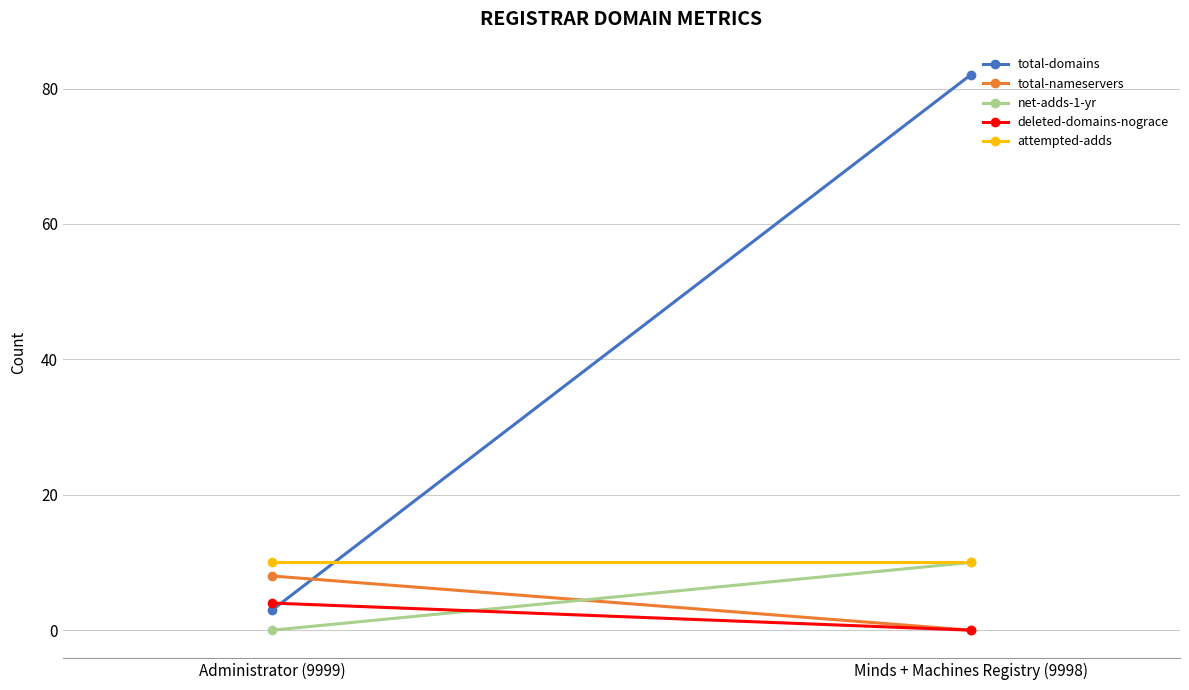

The total-nameservers series shows 8 at Administrator (9999). True or false?

True